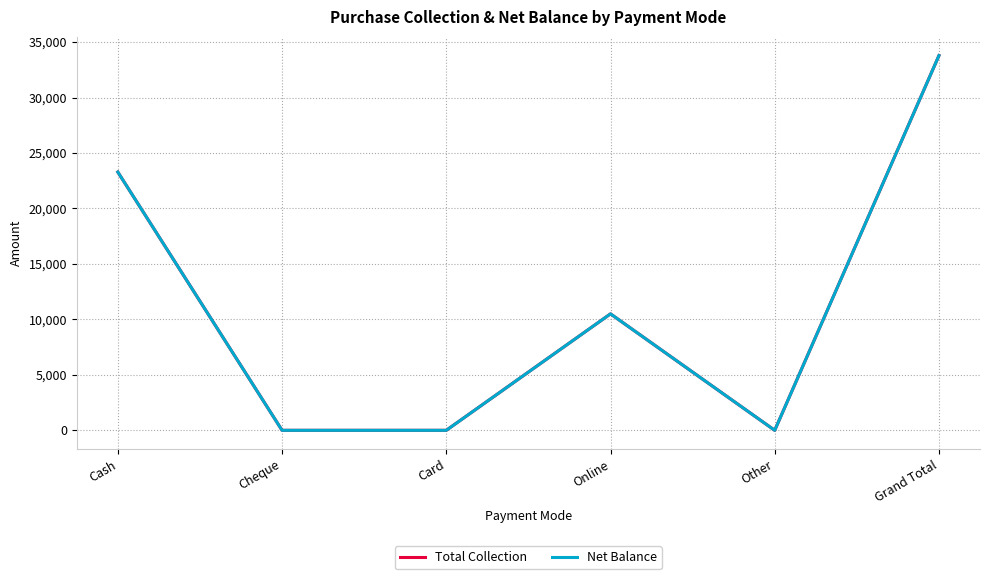

Where does the Net Balance series first go above 10500?

Cash